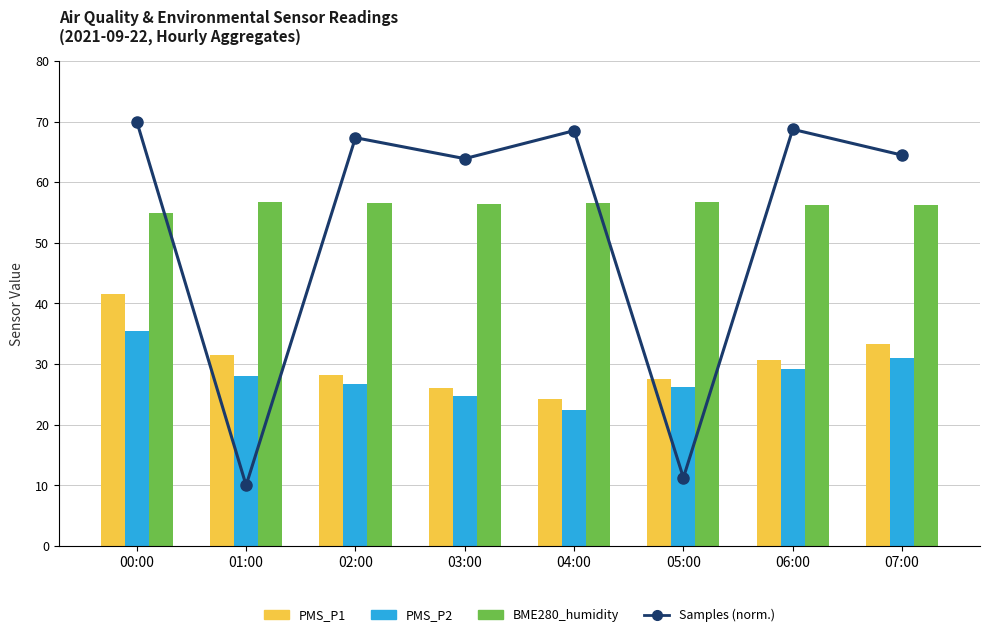

Count the number of data series in this chart.

4